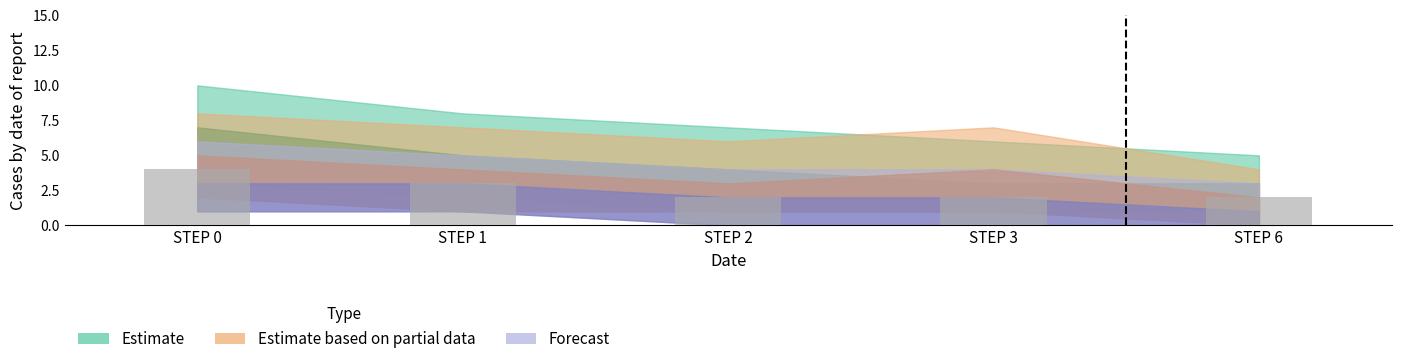

The chart shows a value of 3 at STEP 2. True or false?

False